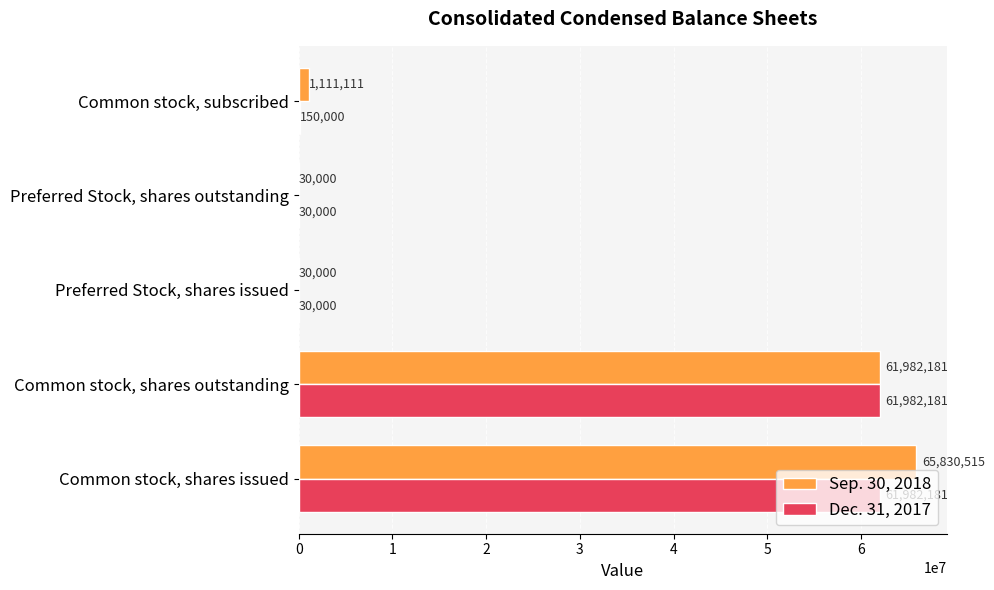

What is the sum of all Sep. 30, 2018 values?

128983807